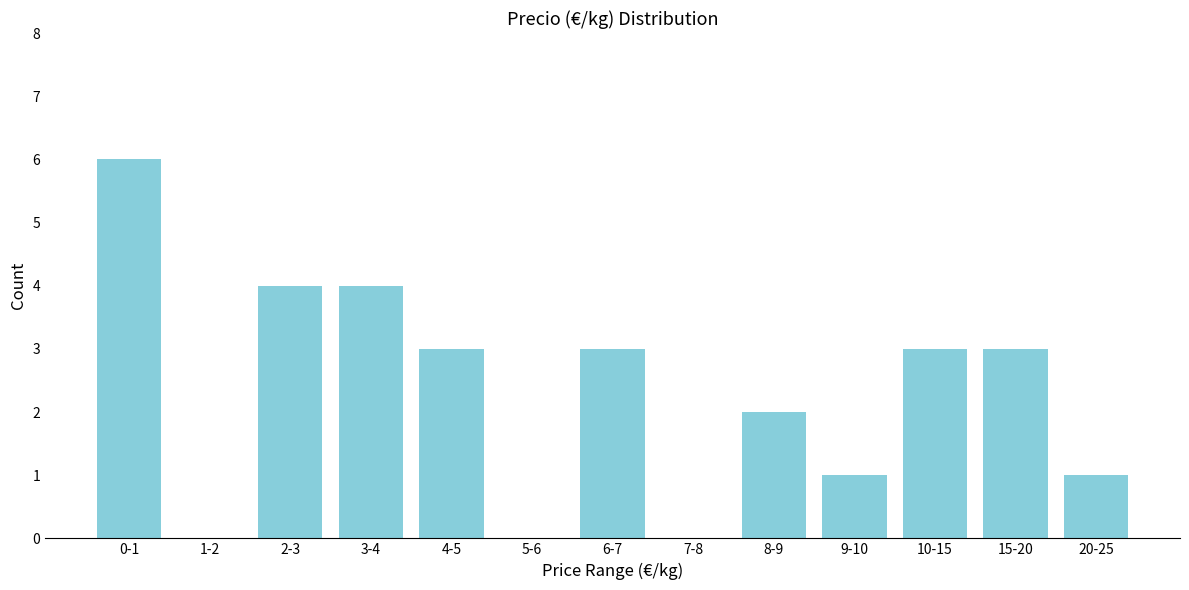

Reading left to right, what are all the values shown in this chart?

0-1=6	1-2=0	2-3=4	3-4=4	4-5=3	5-6=0	6-7=3	7-8=0	8-9=2	9-10=1	10-15=3	15-20=3	20-25=1